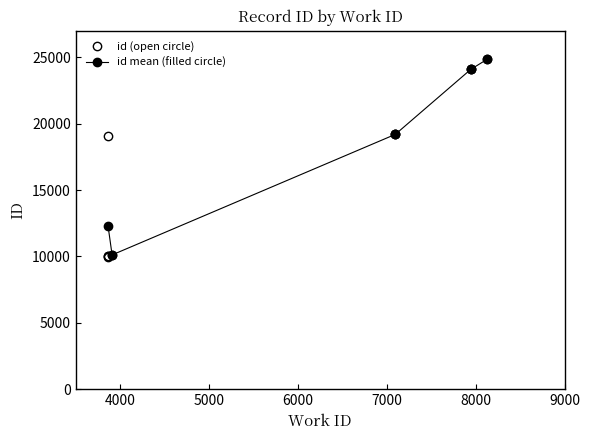

The value at 7945 is 4839. True or false?

False